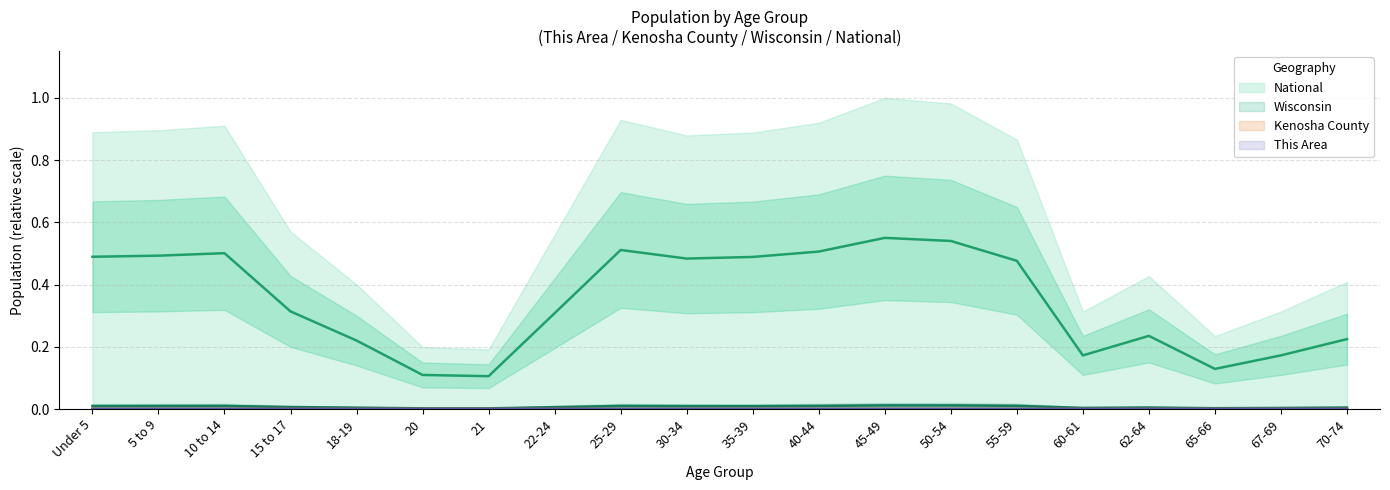

Which series has the largest total across all categories?

National